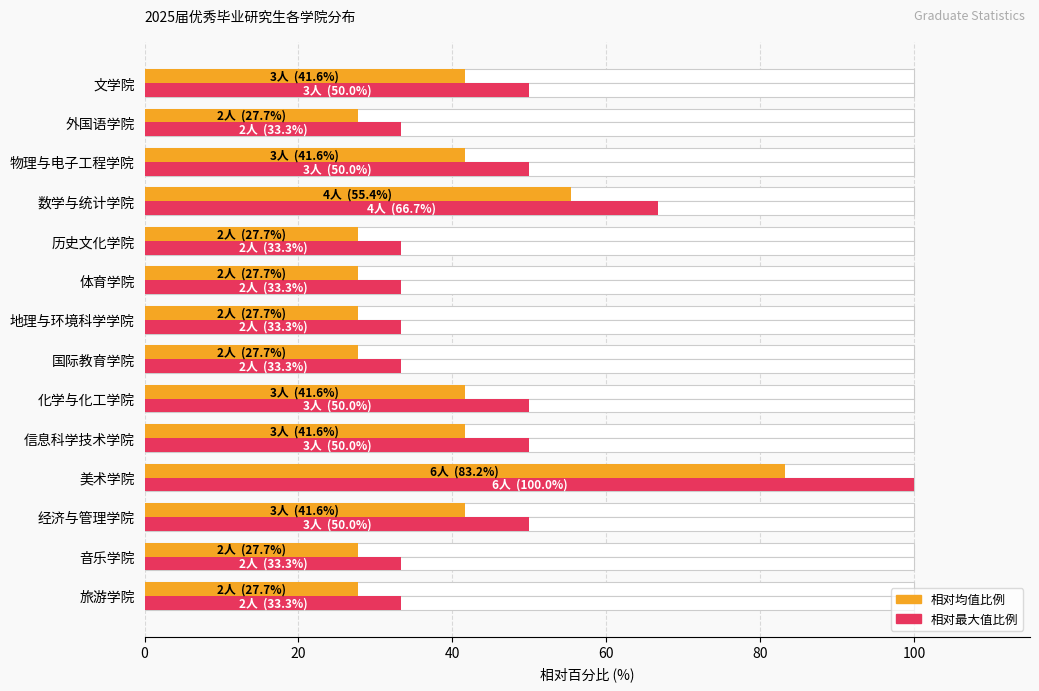

What is the approximate value of 优秀毕业生数量（相对均值） at 地理与环境科学学院?

27.7